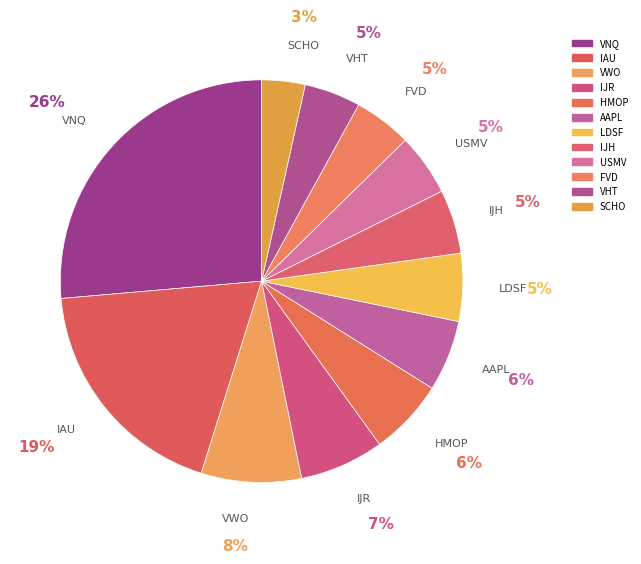

How many segments does this pie chart have?

12